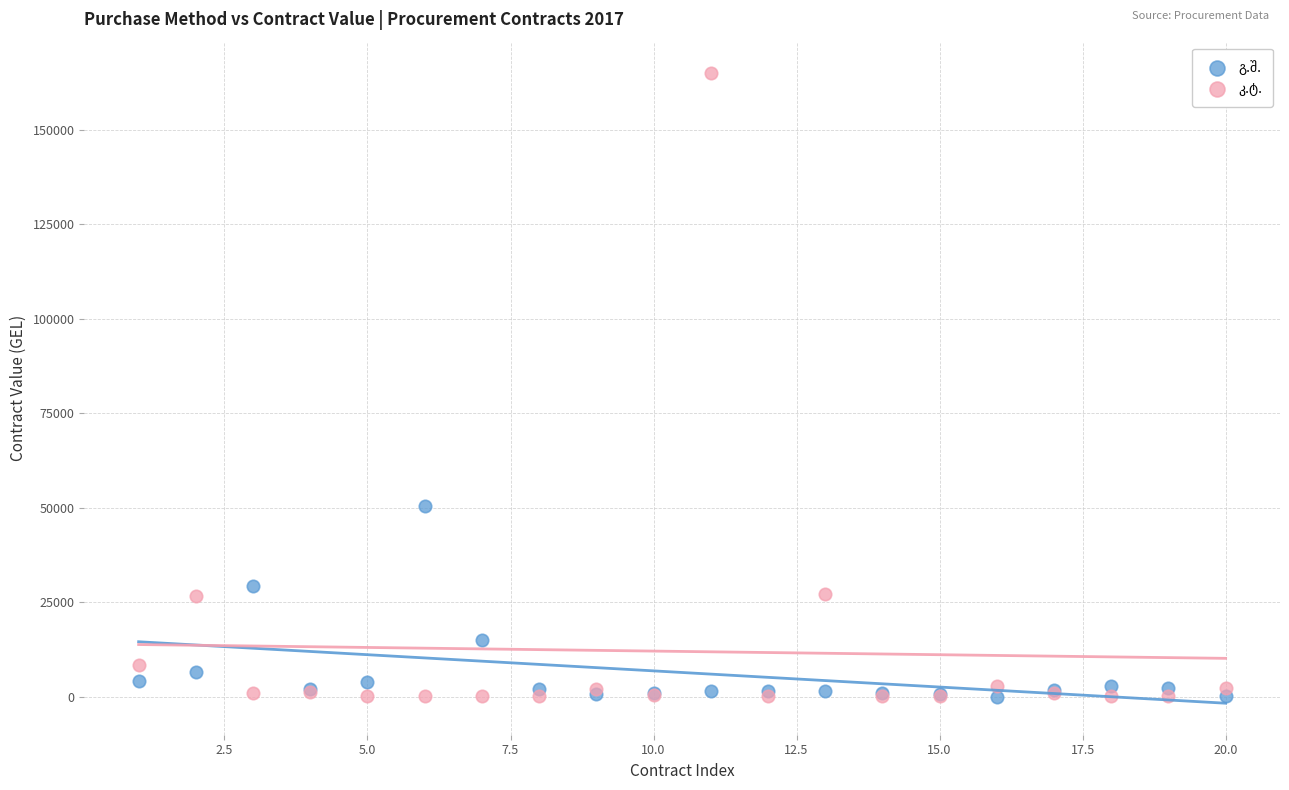

What is the X range (max minus min) for the scatter plot?

19.0